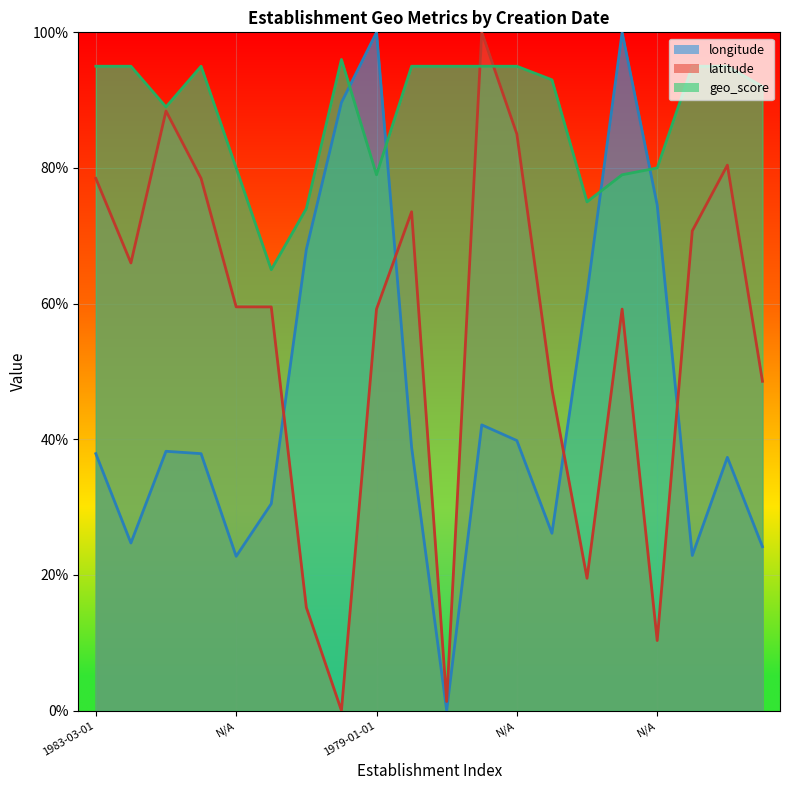

Reading right to left, transcribe all the data shown in this chart.

longitude: 0.2	0.4	0.2	0.7	1.0	0.6	0.3	0.4	0.4	0.0	0.4	1.0	0.9	0.7	0.3	0.2	0.4	0.4	0.2	0.4
latitude: 0.5	0.8	0.7	0.1	0.6	0.2	0.5	0.9	1.0	0.0	0.7	0.6	0.0	0.2	0.6	0.6	0.8	0.9	0.7	0.8
geo_score: 0.9	0.9	0.9	0.8	0.8	0.8	0.9	0.9	0.9	0.9	0.9	0.8	1.0	0.7	0.7	0.8	0.9	0.9	0.9	0.9